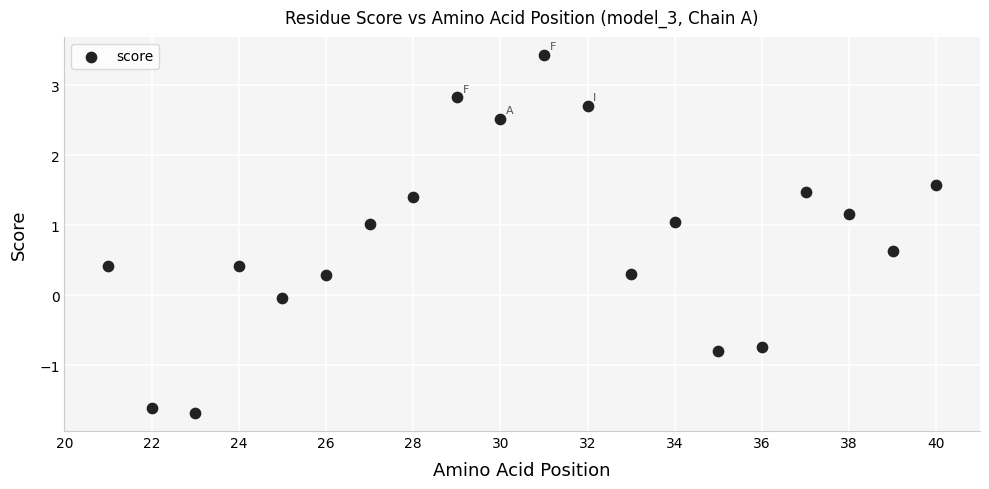

What is the range of X values (max minus min)?

19.0